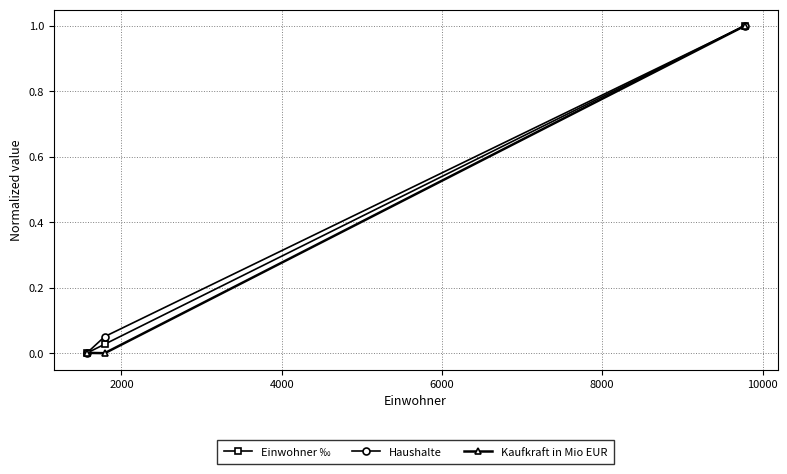

What is the value of the Einwohner ‰ point at the 3rd from the left?

1.0